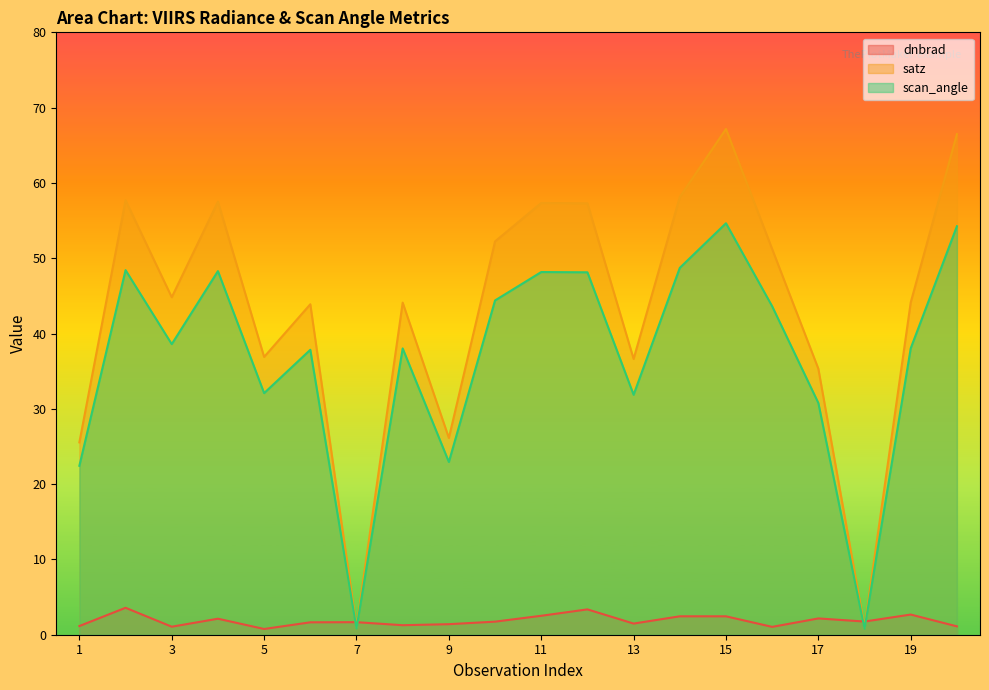

Which series has the widest spread of values?

satz